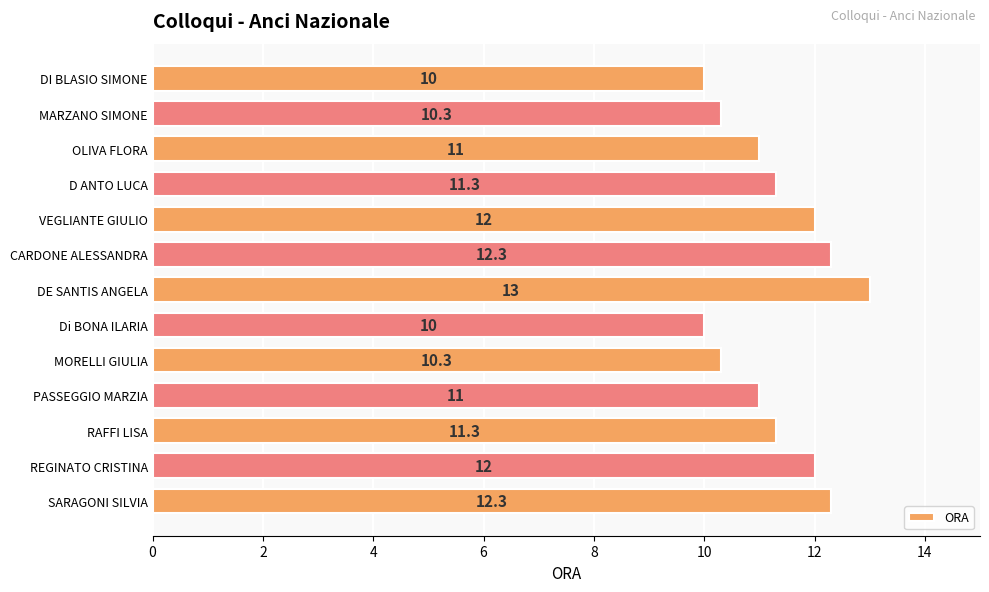

Reading top to bottom, what are all the values shown in this chart?

10.0	10.3	11.0	11.3	12.0	12.3	13.0	10.0	10.3	11.0	11.3	12.0	12.3